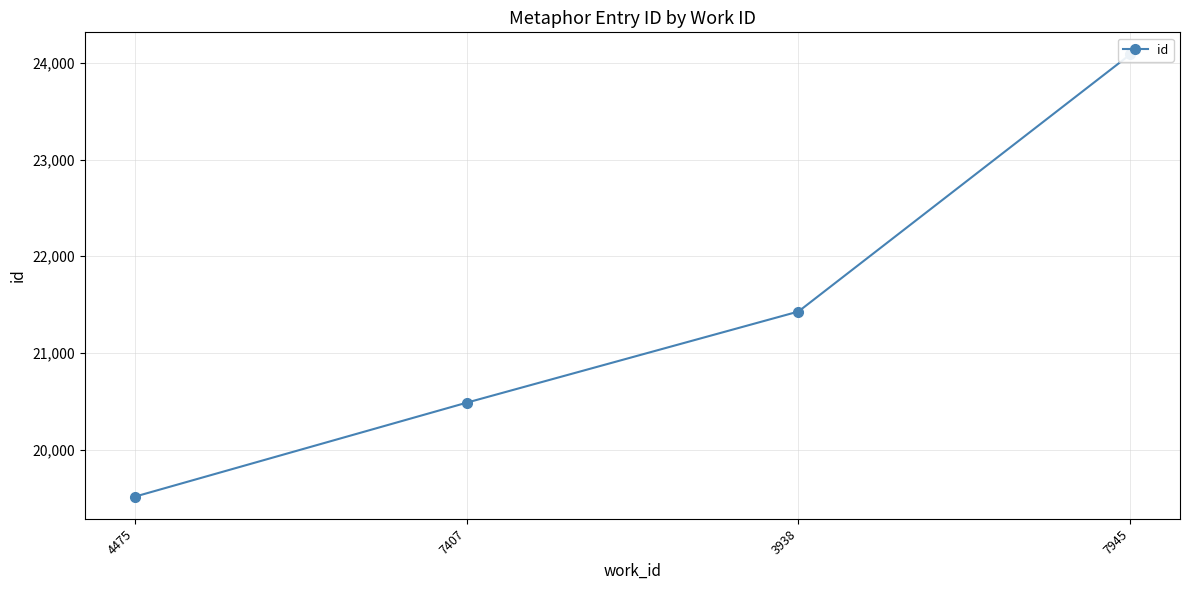

What is the average value?

21378